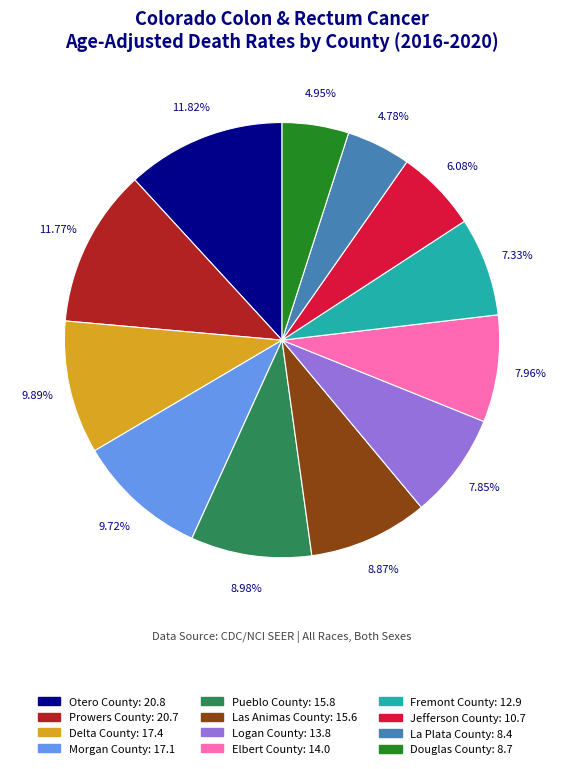

What percentage is the Las Animas County slice, to the nearest percent?

9%